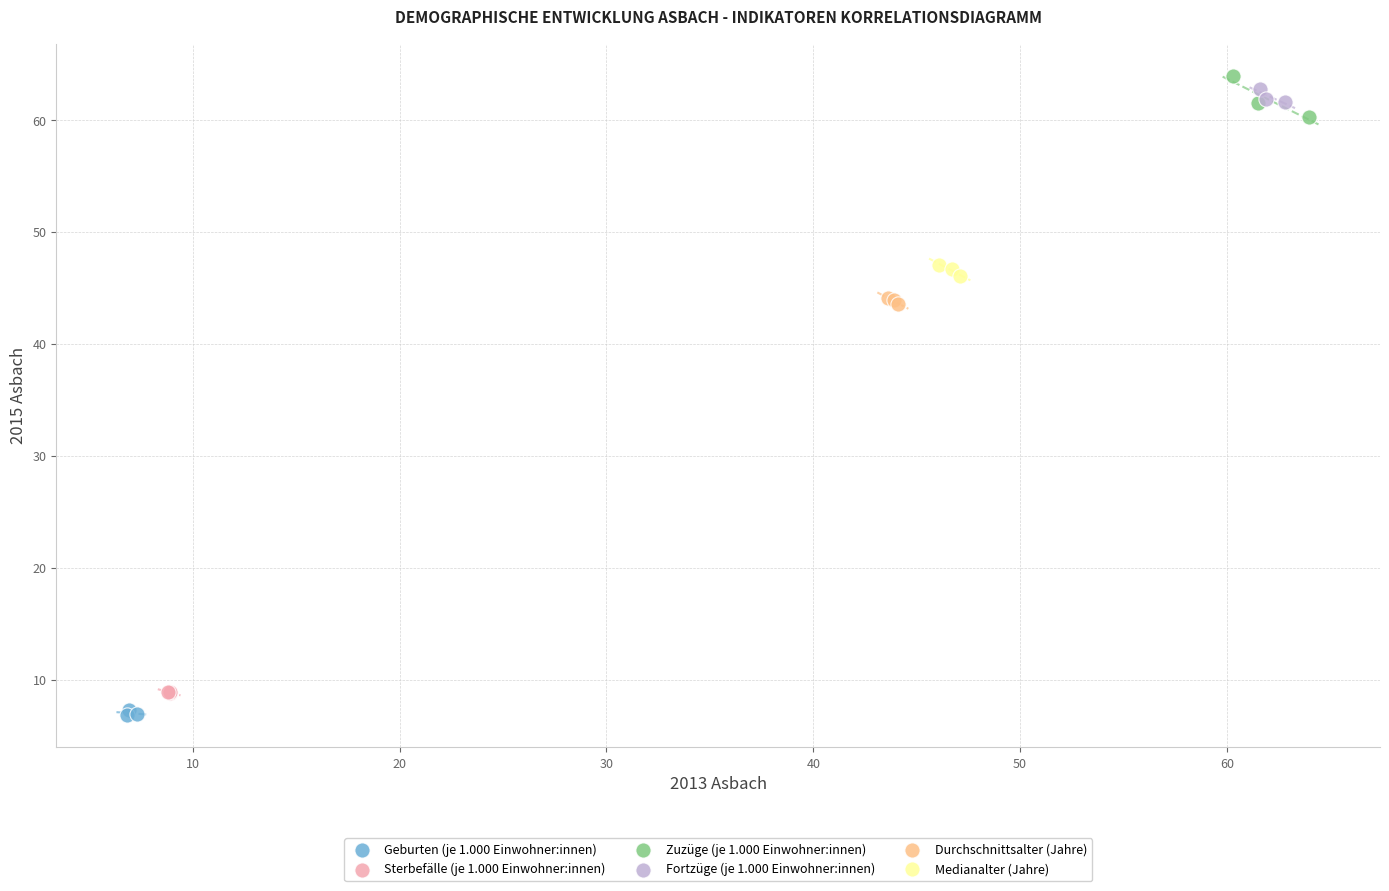

Which series reaches the maximum Y coordinate?

Zuzüge (je 1.000 Einwohner:innen)